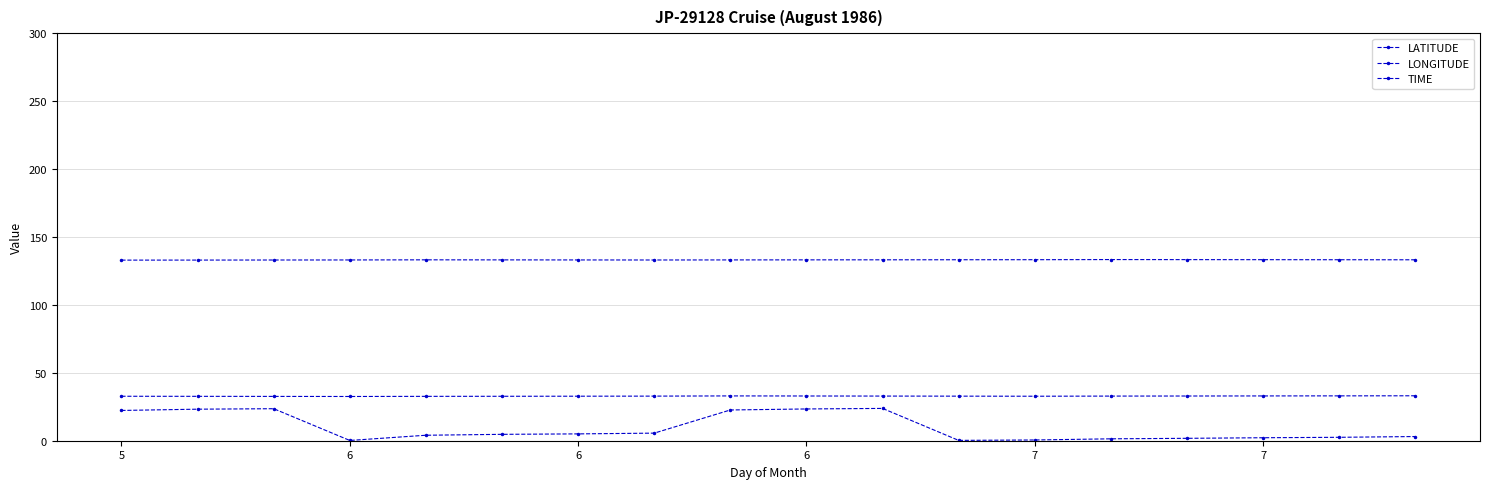

Count the number of categories in the chart.

18